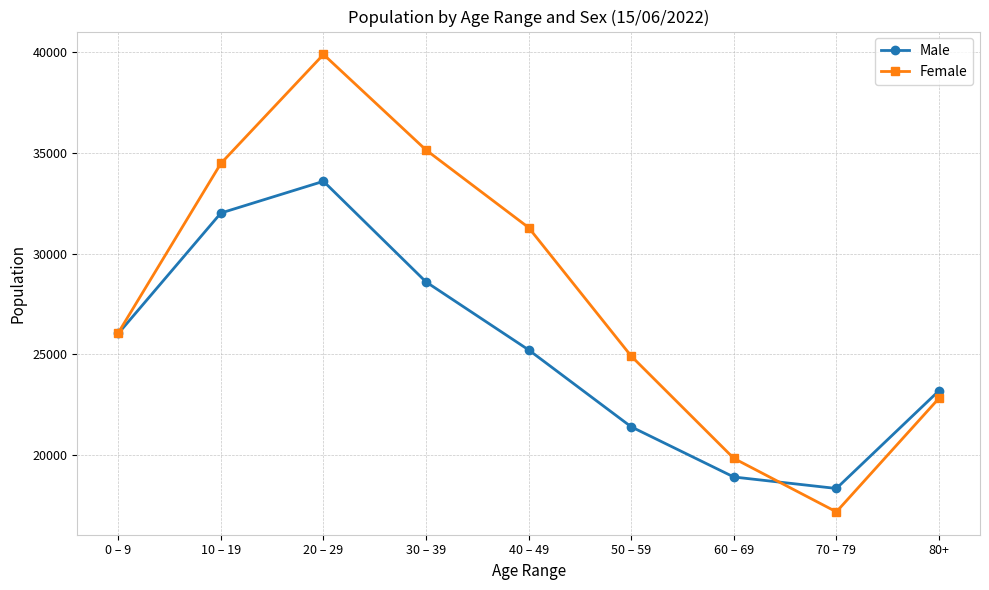

After their last crossing, which series has the higher values: Male or Female?

Male